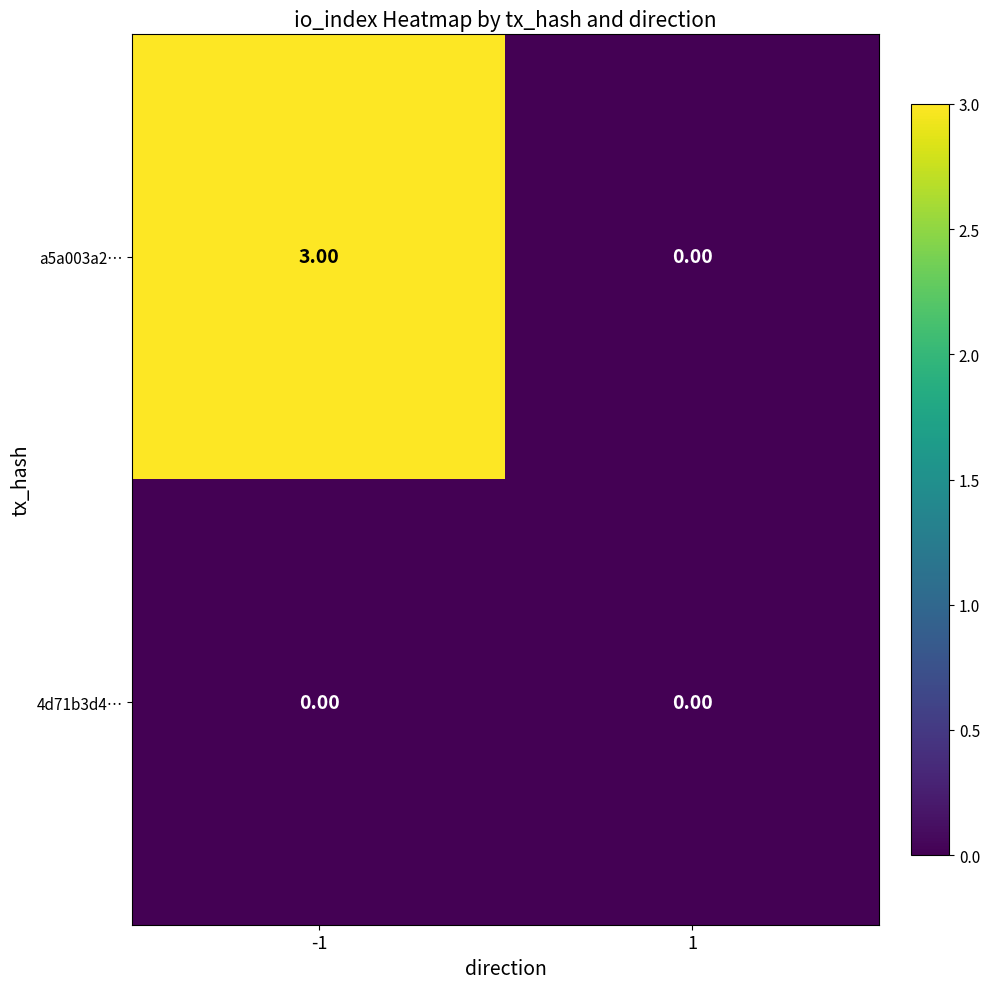

Which series has the largest total across all categories?

a5a003a2…